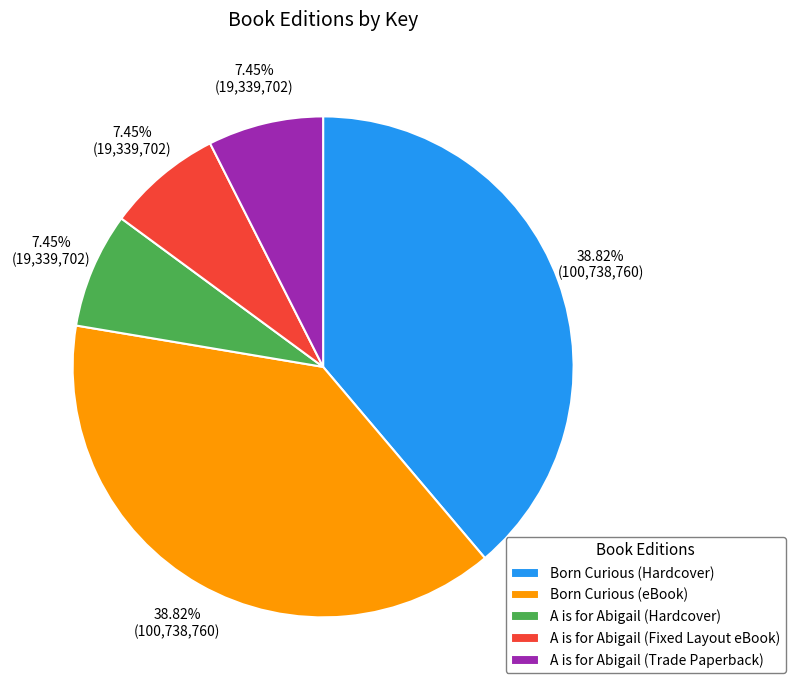

Is it true that A is for Abigail (Hardcover) is 18% of the pie?

False